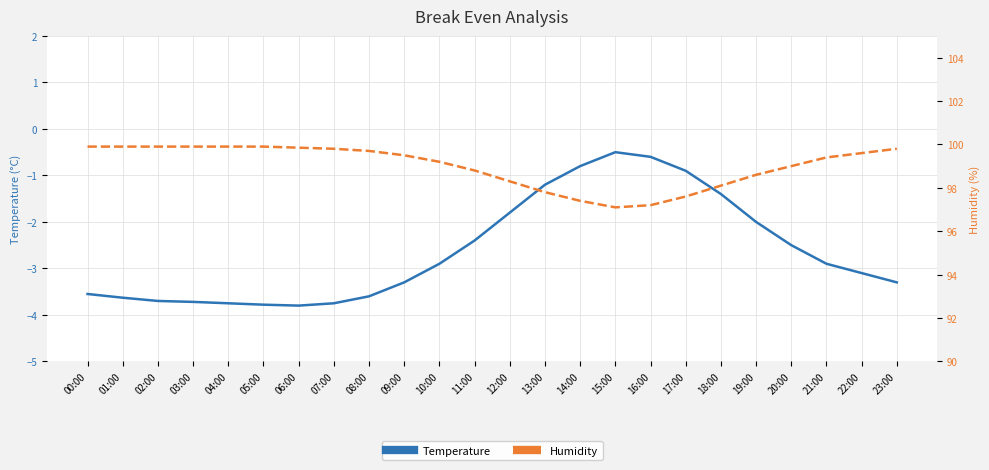

True or false: Temperature has a value of -2.2 at 03:00.

False